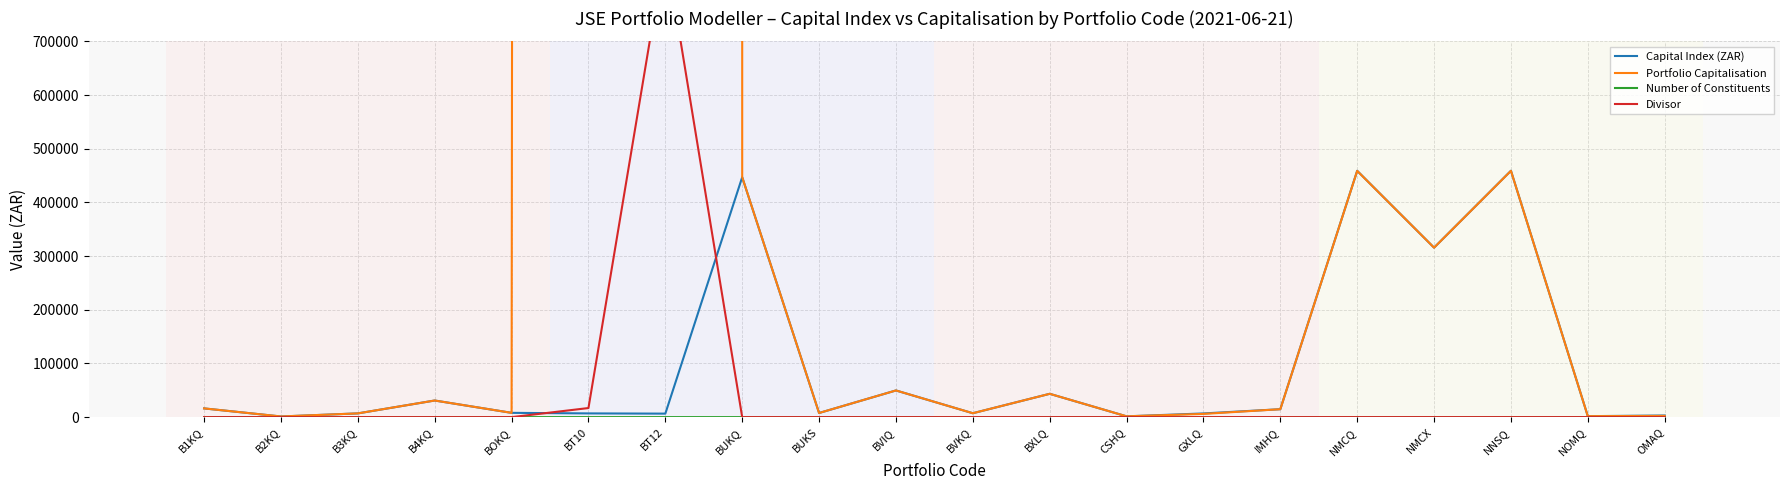

At which category does Divisor reach its first local peak?

BT12